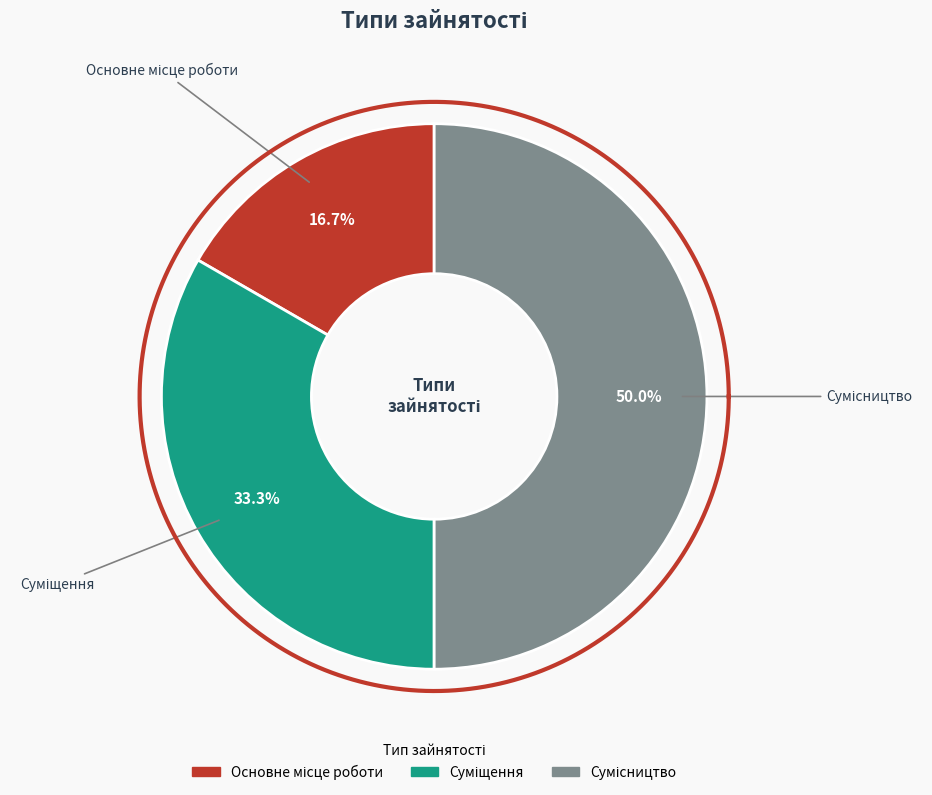

To the nearest percent, what percentage of the pie is Основне місце роботи?

17%